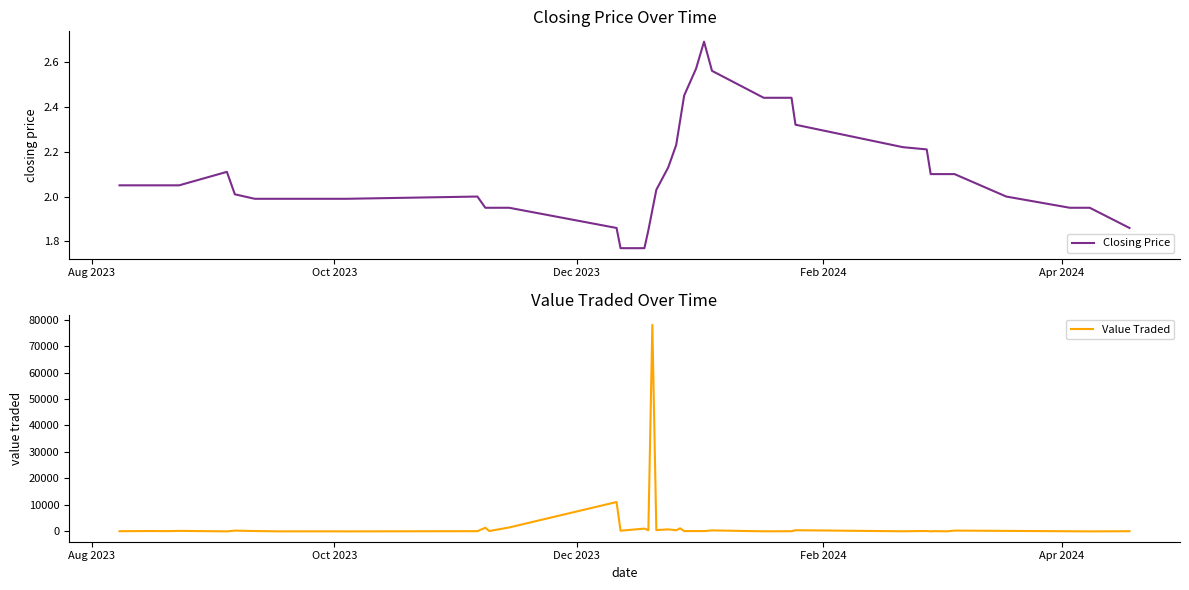

What is the average value of the Value Traded series?

2508